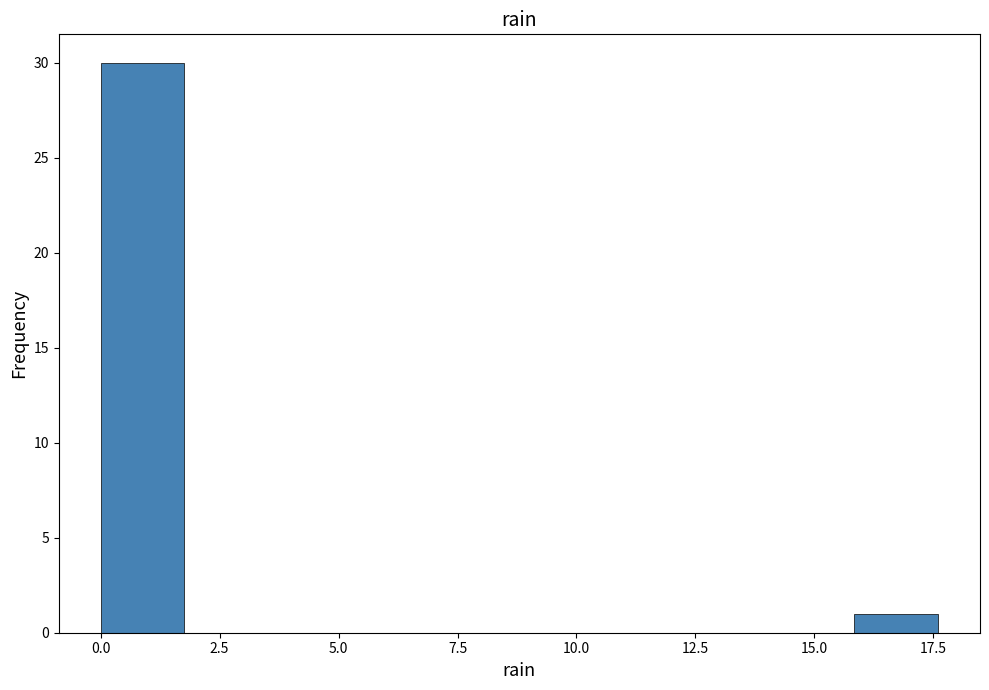

Read against the x-axis, roughly where is the centre of the tallest bar?

1.0